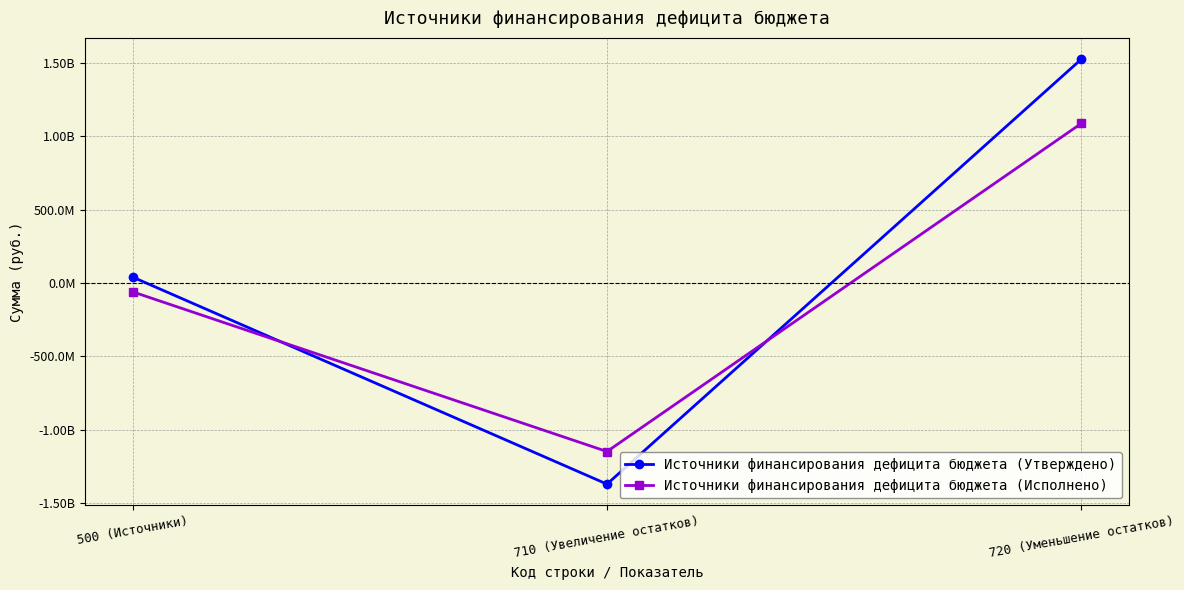

What is the average value of the Источники финансирования дефицита бюджета (Исполнено) series?

-39590023.7